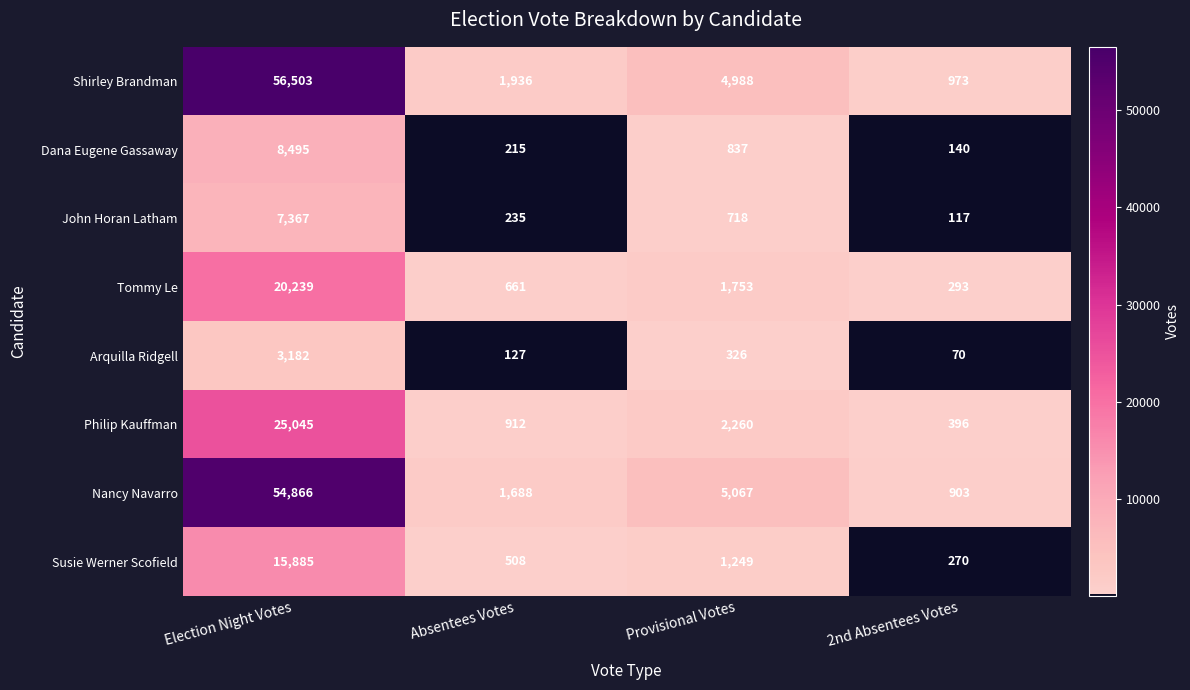

At Provisional Votes, list the series in order from smallest to largest.

Arquilla Ridgell, John Horan Latham, Dana Eugene Gassaway, Susie Werner Scofield, Tommy Le, Philip Kauffman, Shirley Brandman, Nancy Navarro